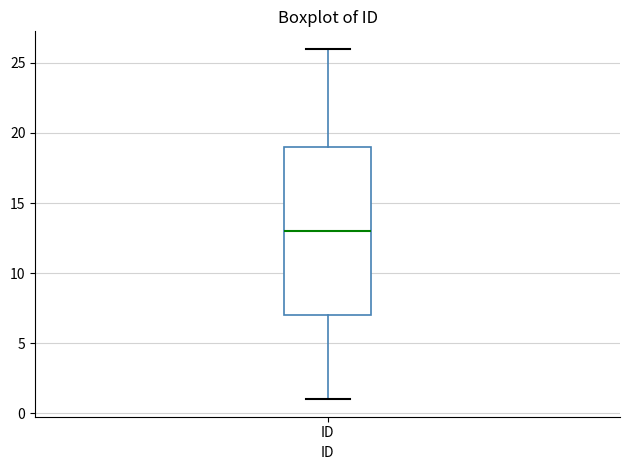

Read this box plot against the y-axis: the position of the median line, the range covered by the box, and the ends of both whiskers. The values are not printed on the chart, so give them approximately, as read against the axis.

median 13, box 7 to 19, whiskers 1 to 26